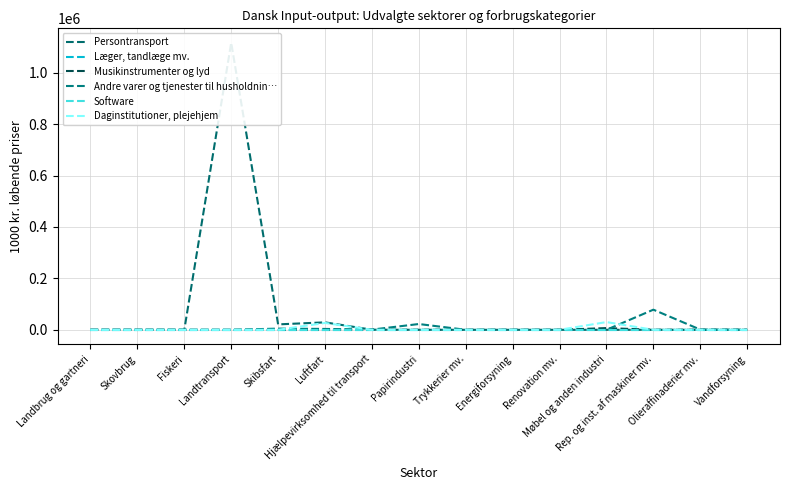

What is the difference between the second highest and minimum values in the Andre varer og tjenester til husholdnin… series?

22469.7